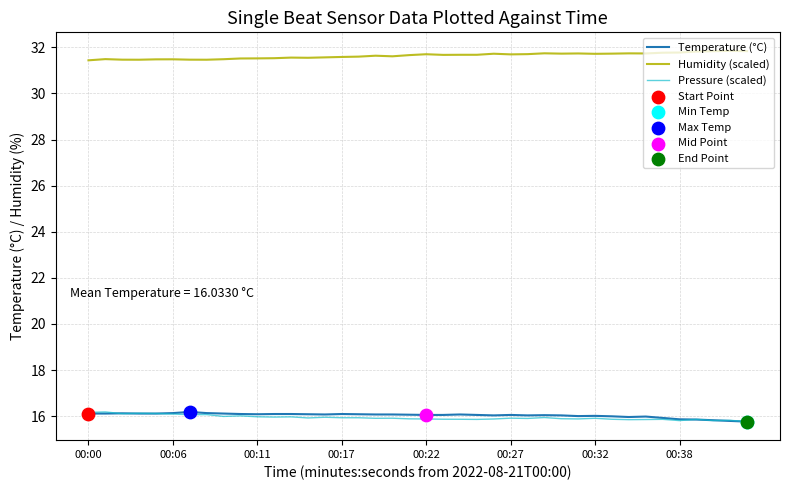

True or false: Humidity (scaled) and Pressure (scaled) cross at least once.

False